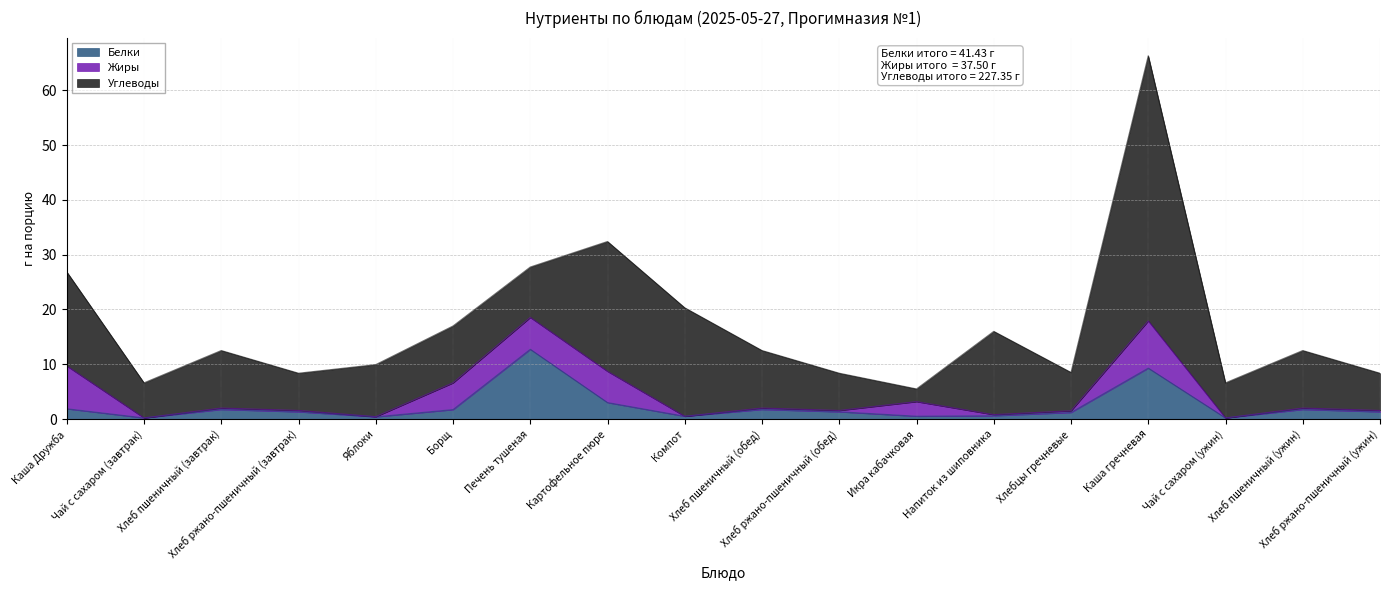

How many data points in Белки are less than 1?

6